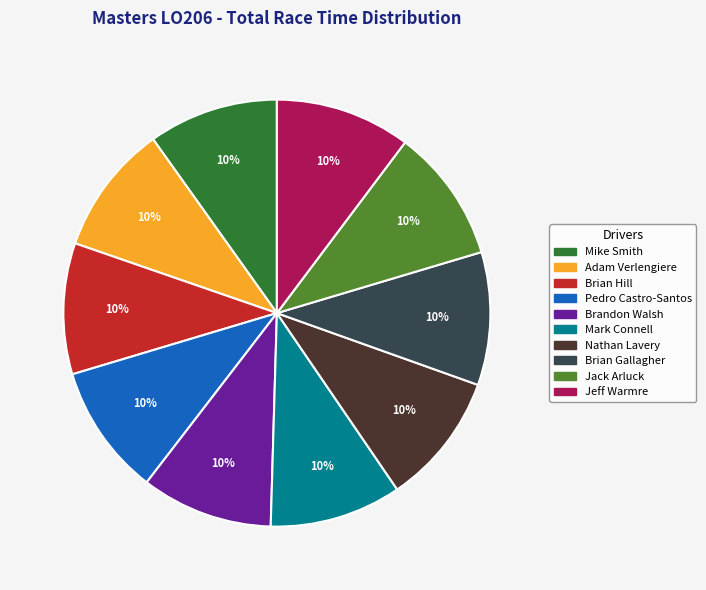

To the nearest percent, what portion does Mike Smith represent?

10%